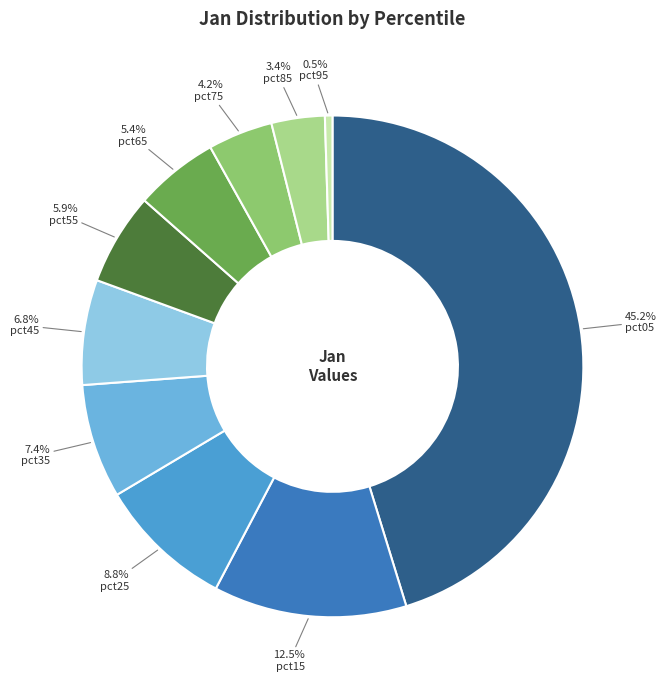

Is there a majority slice in this chart?

No